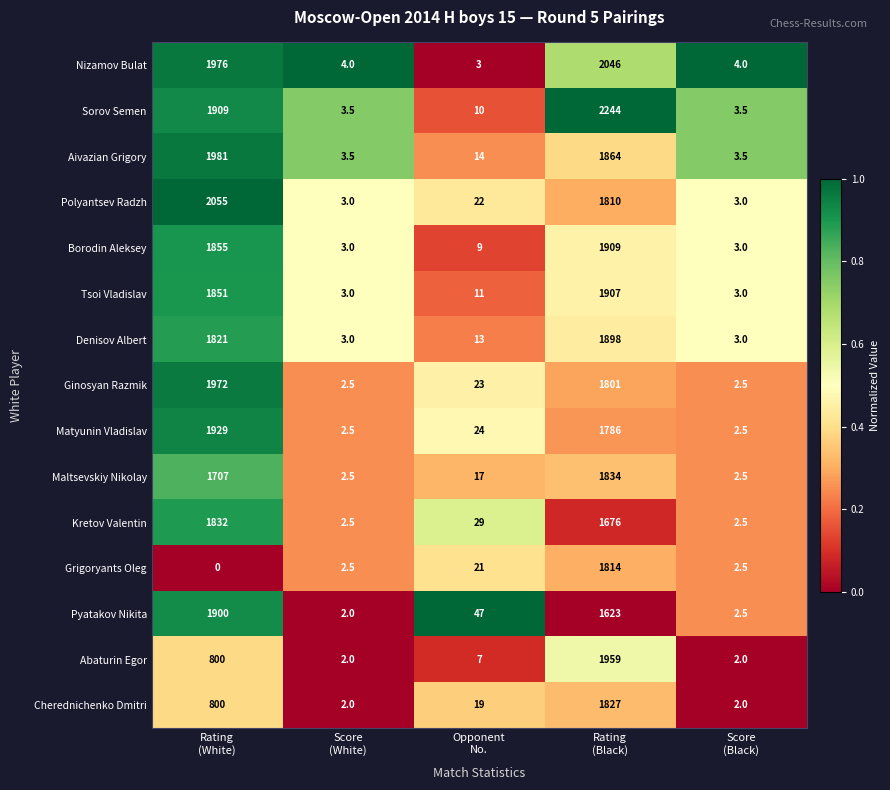

What is the maximum value for Aivazian Grigory?

1981.0